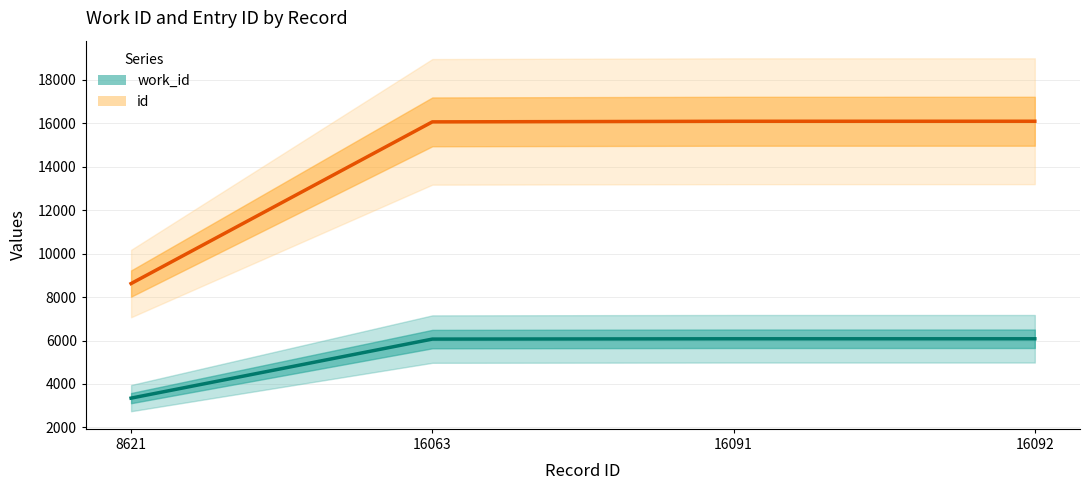

True or false: work_id and id cross at least once.

False